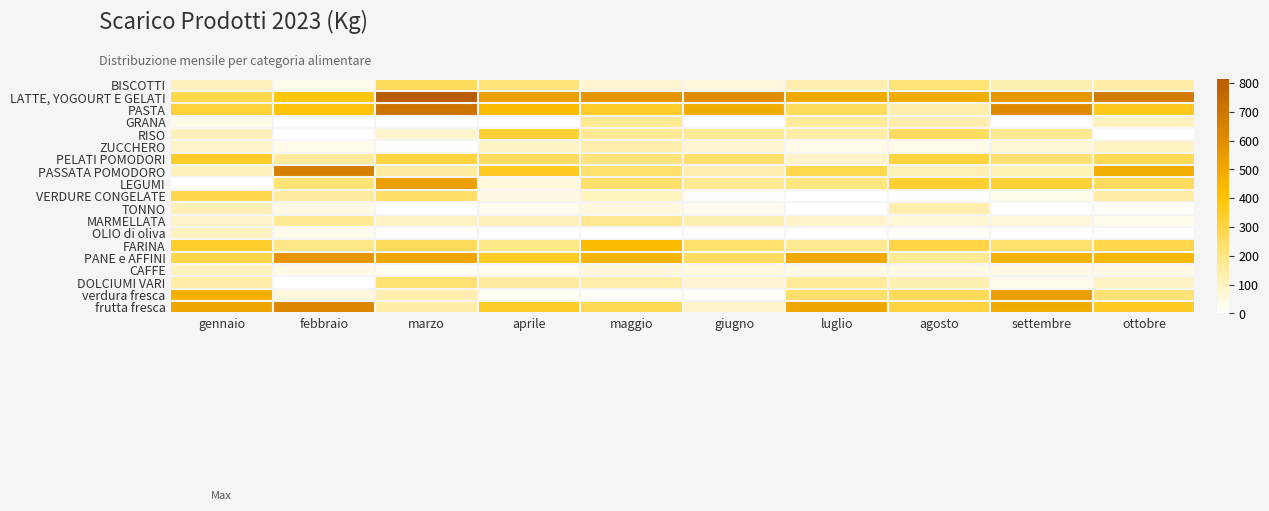

Reading left to right, list all the values displayed in this chart.

BISCOTTI: gennaio=110.8	febbraio=34.3	marzo=262.5	aprile=215.4	maggio=76.7	giugno=60.0	luglio=133.6	agosto=219.9	settembre=130.2	ottobre=146.3
LATTE, YOGOURT E GELATI: gennaio=286.5	febbraio=382.4	marzo=814.8	aprile=533.0	maggio=565.0	giugno=600.9	luglio=495.9	agosto=489.0	settembre=562.0	ottobre=680.4
PASTA: gennaio=317.7	febbraio=393.7	marzo=711.7	aprile=428.1	maggio=346.2	giugno=489.5	luglio=264.0	agosto=139.0	settembre=614.0	ottobre=363.0
GRANA: gennaio=32.0	febbraio=0.0	marzo=0.0	aprile=0.0	maggio=177.8	giugno=0.0	luglio=163.3	agosto=130.6	settembre=0.0	ottobre=108.2
RISO: gennaio=111.0	febbraio=2.0	marzo=82.0	aprile=327.6	maggio=175.0	giugno=174.0	luglio=146.0	agosto=256.0	settembre=180.0	ottobre=0.0
ZUCCHERO: gennaio=89.0	febbraio=38.0	marzo=7.0	aprile=95.0	maggio=134.0	giugno=79.0	luglio=36.0	agosto=38.0	settembre=73.0	ottobre=97.0
PELATI POMODORI: gennaio=345.7	febbraio=160.4	marzo=308.0	aprile=257.6	maggio=210.2	giugno=238.8	luglio=87.6	agosto=309.6	settembre=227.6	ottobre=273.2
PASSATA POMODORO: gennaio=109.0	febbraio=663.1	marzo=151.9	aprile=352.1	maggio=233.8	giugno=133.6	luglio=286.3	agosto=118.3	settembre=122.5	ottobre=482.3
LEGUMI: gennaio=0.0	febbraio=222.0	marzo=532.4	aprile=56.0	maggio=243.6	giugno=177.6	luglio=201.2	agosto=329.6	settembre=318.8	ottobre=259.5
VERDURE CONGELATE: gennaio=286.1	febbraio=150.9	marzo=244.4	aprile=48.1	maggio=107.7	giugno=12.4	luglio=0.0	agosto=3.5	settembre=34.2	ottobre=145.7
TONNO: gennaio=119.6	febbraio=46.9	marzo=0.8	aprile=30.4	maggio=52.6	giugno=30.9	luglio=1.1	agosto=131.5	settembre=0.6	ottobre=15.2
MARMELLATA: gennaio=90.0	febbraio=174.4	marzo=93.6	aprile=113.6	maggio=183.2	giugno=125.2	luglio=87.6	agosto=72.8	settembre=66.4	ottobre=38.0
OLIO di oliva: gennaio=98.0	febbraio=35.0	marzo=11.0	aprile=3.0	maggio=0.0	giugno=12.0	luglio=0.0	agosto=13.0	settembre=0.0	ottobre=4.0
FARINA: gennaio=342.0	febbraio=197.0	marzo=265.0	aprile=195.0	maggio=429.0	giugno=236.0	luglio=176.0	agosto=296.0	settembre=233.0	ottobre=290.0
PANE e AFFINI: gennaio=295.9	febbraio=568.7	marzo=506.7	aprile=351.6	maggio=458.1	giugno=256.6	luglio=496.9	agosto=178.0	settembre=462.0	ottobre=438.5
CAFFE: gennaio=102.2	febbraio=41.0	marzo=22.2	aprile=25.5	maggio=58.2	giugno=50.0	luglio=40.5	agosto=40.5	settembre=42.8	ottobre=44.0
DOLCIUMI VARI: gennaio=142.6	febbraio=0.0	marzo=227.2	aprile=155.9	maggio=138.0	giugno=74.5	luglio=162.8	agosto=126.4	settembre=37.7	ottobre=93.4
verdura fresca: gennaio=465.0	febbraio=57.0	marzo=132.0	aprile=21.0	maggio=14.0	giugno=14.0	luglio=240.0	agosto=264.4	settembre=536.0	ottobre=224.6
frutta fresca: gennaio=506.6	febbraio=630.6	marzo=145.0	aprile=345.0	maggio=274.5	giugno=89.8	luglio=509.2	agosto=306.0	settembre=489.2	ottobre=350.8